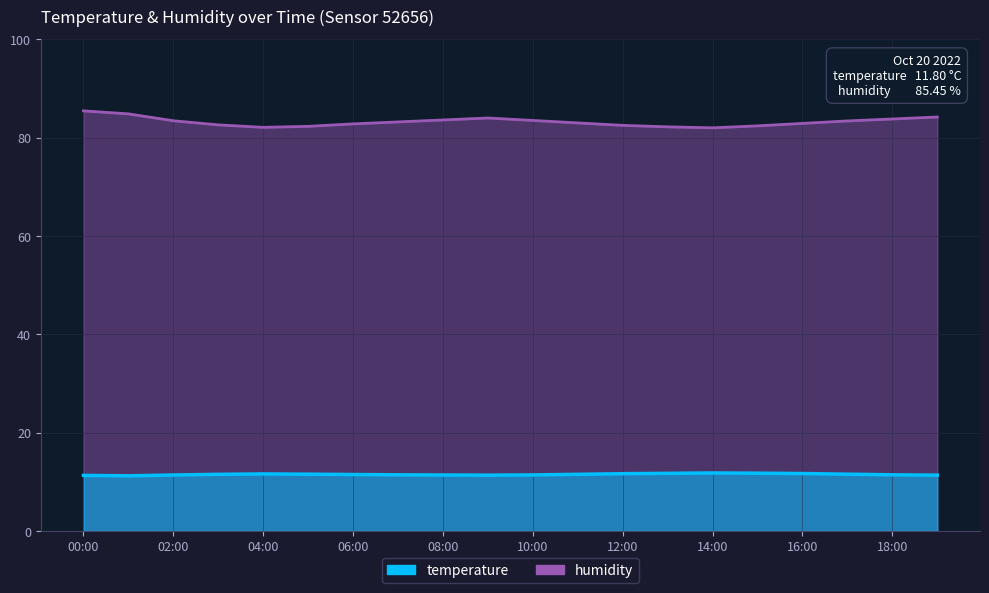

Rank the series by their average value, from highest to lowest.

humidity, temperature